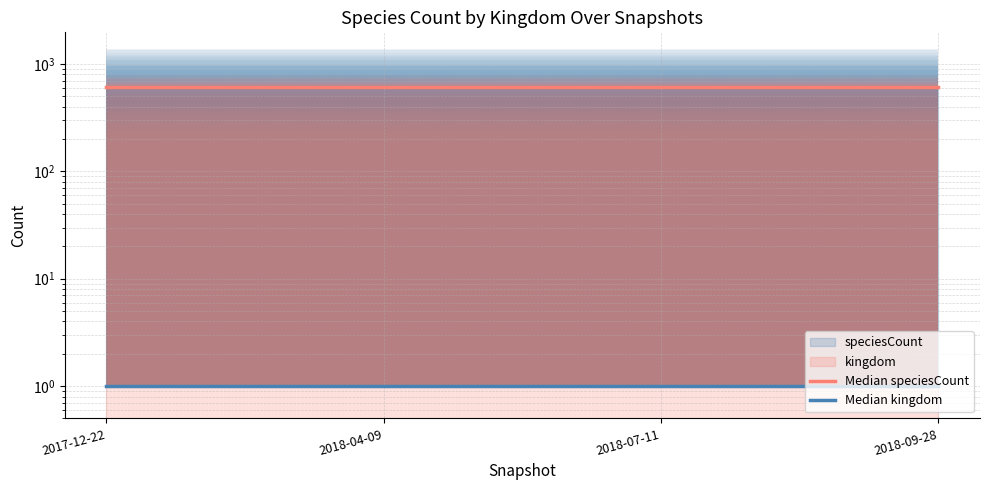

What is the total value across all series at 2017-12-22?

613